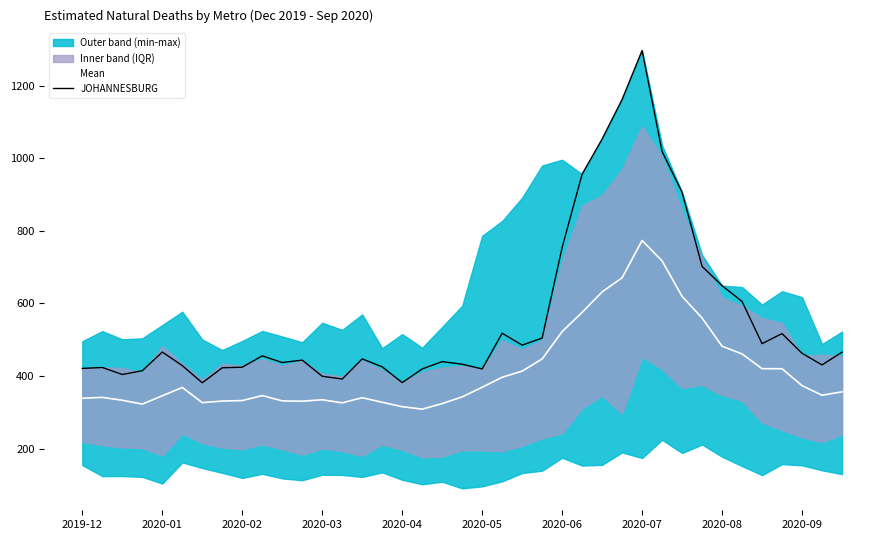

List the series in order of their peak value, lowest first.

Mean, JOHANNESBURG